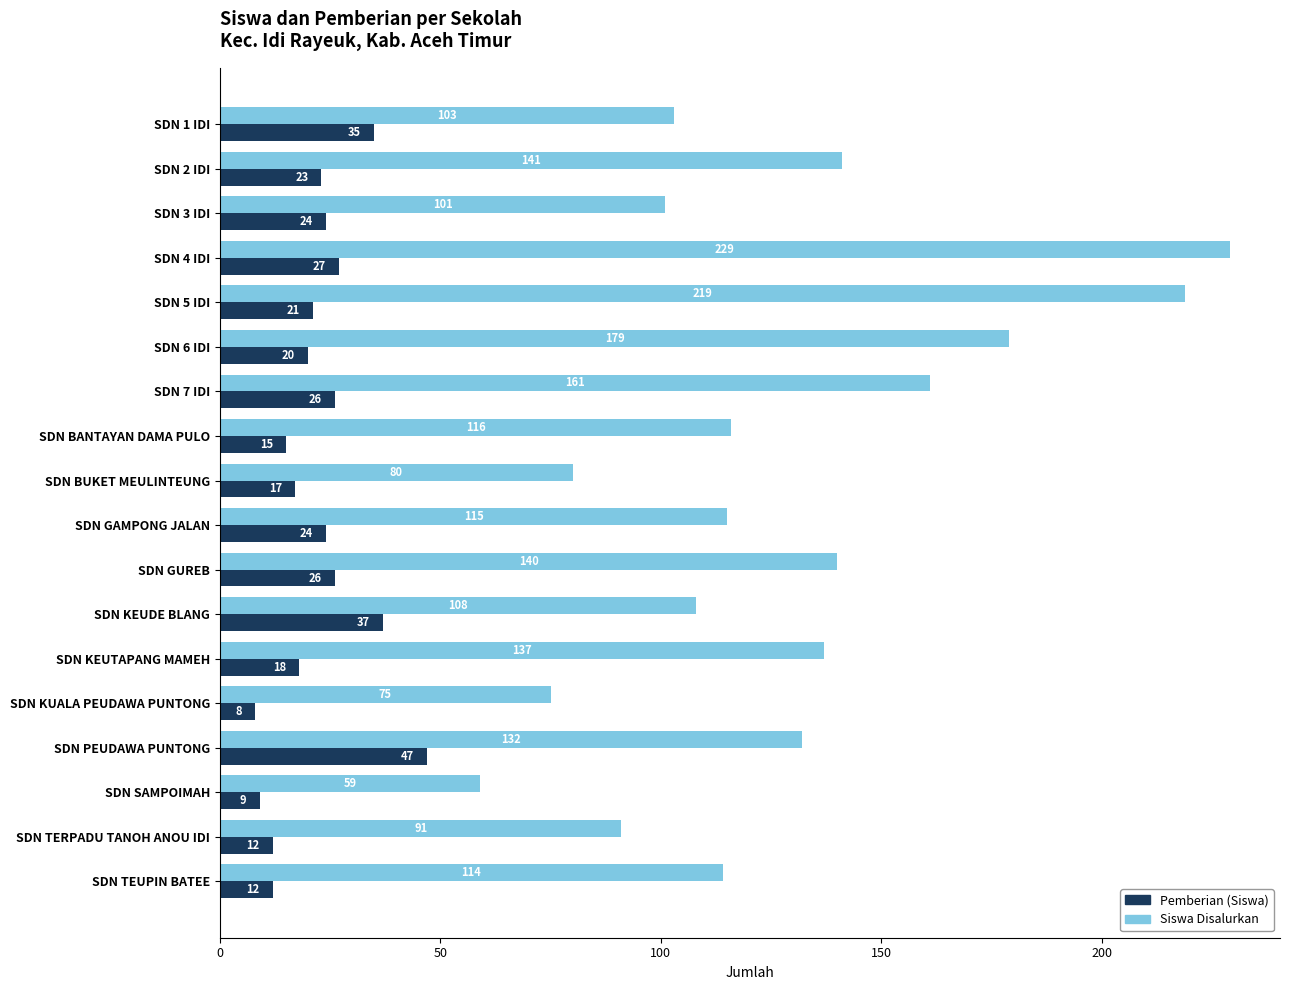

At how many categories does at least one series exceed 51?

18